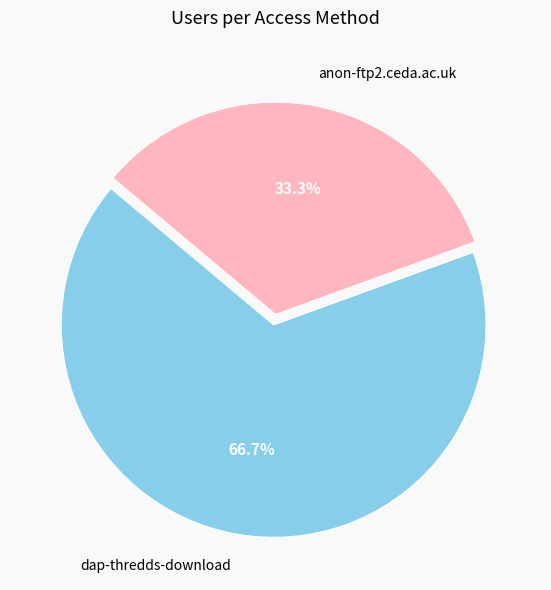

To the nearest percent, what portion does anon-ftp2.ceda.ac.uk represent?

33%